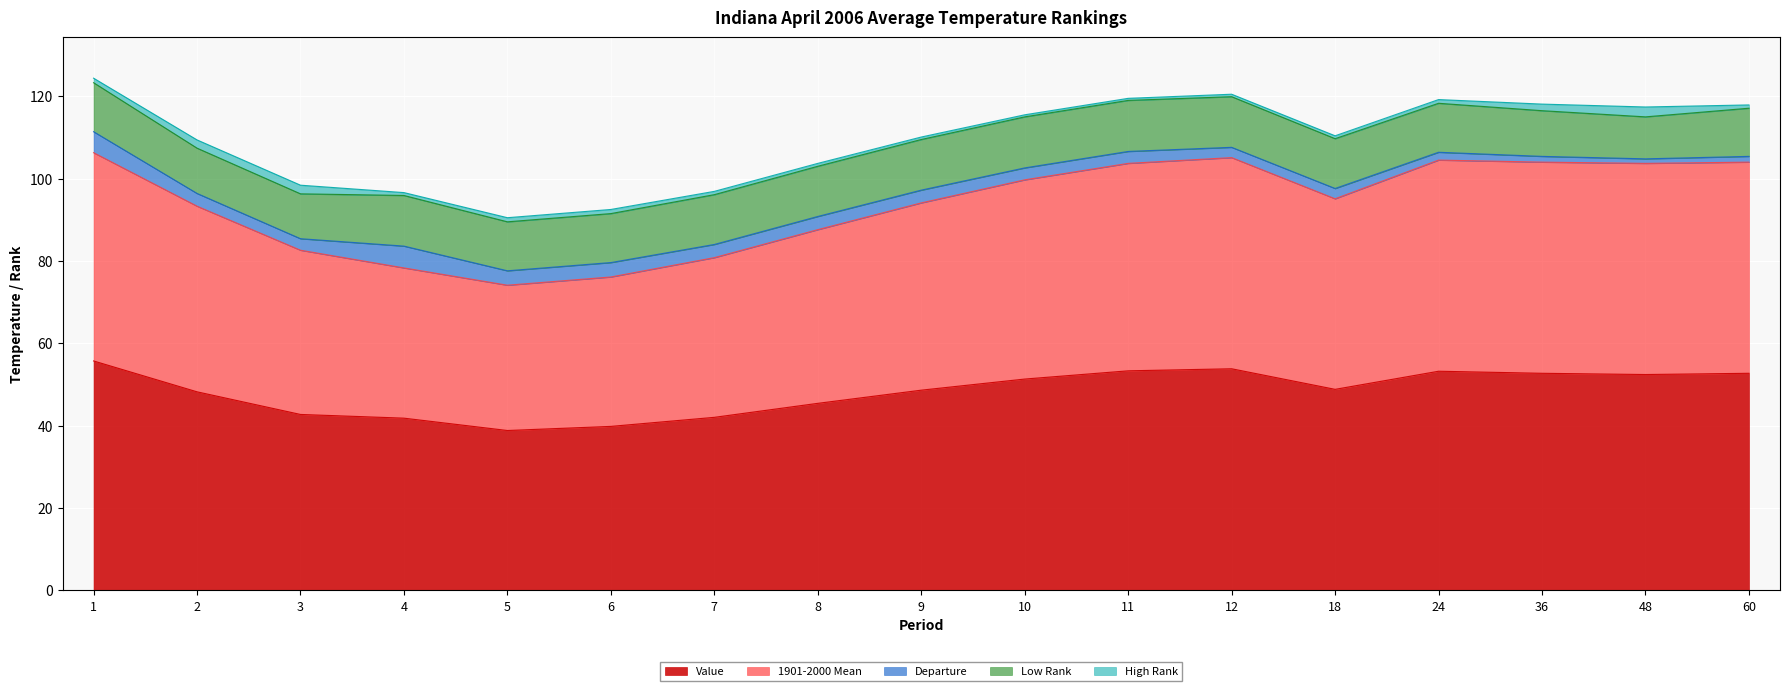

What is the smallest value displayed?

1.1